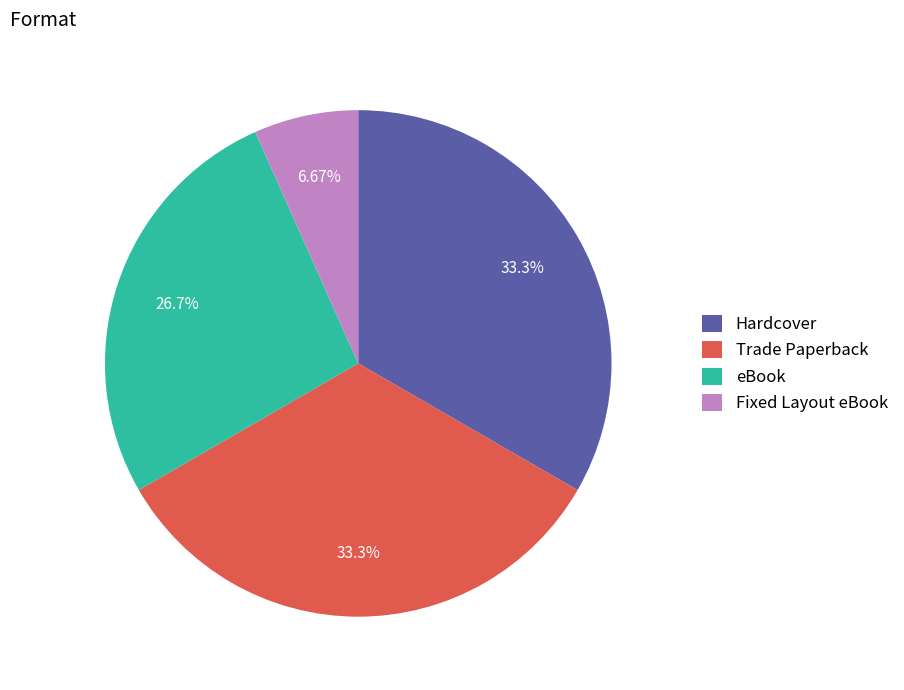

Does any single category account for the majority?

No